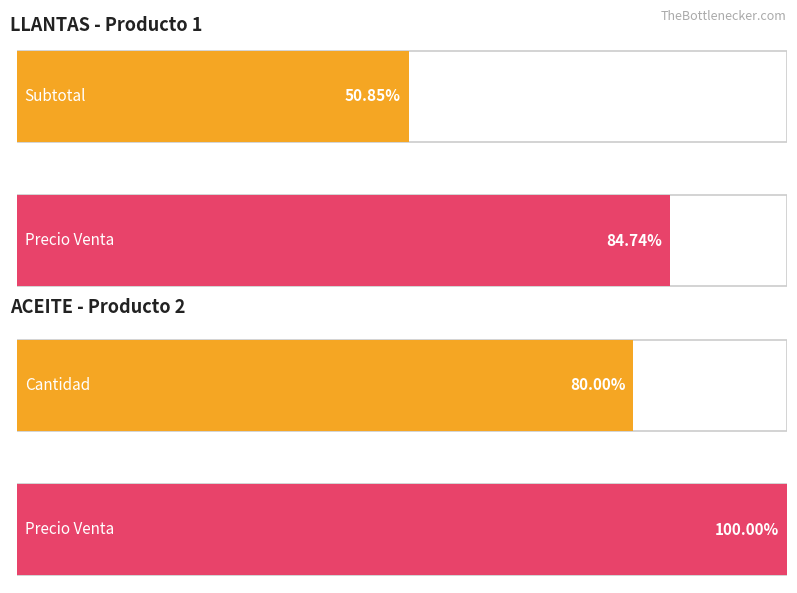

What are all the series names shown in the legend?

Subtotal, Cantidad, Precio Venta